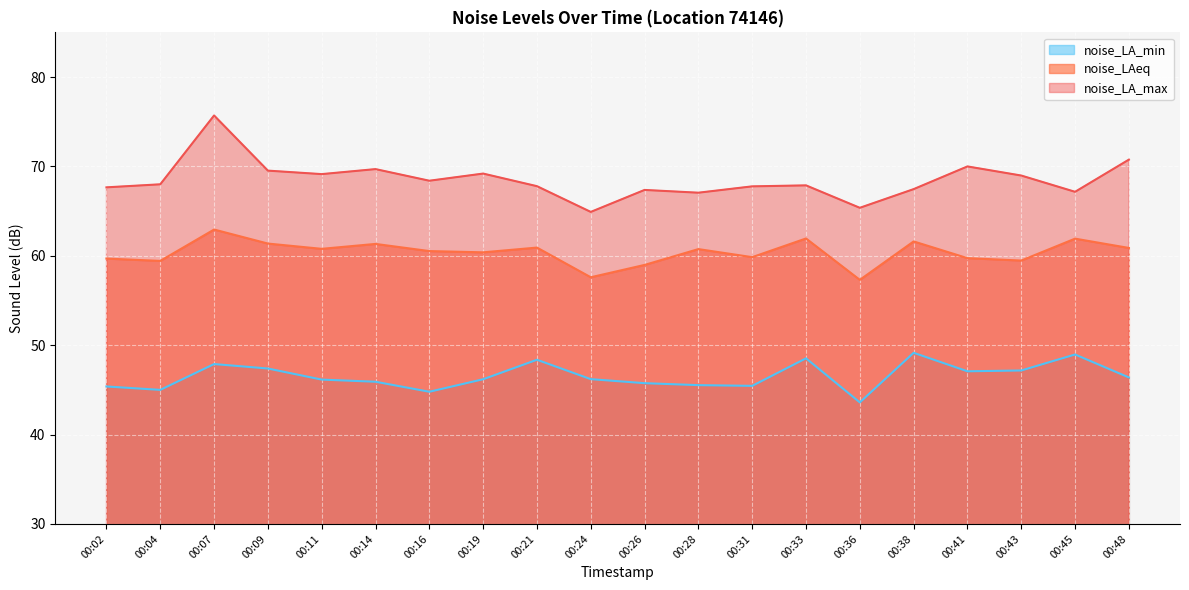

Reading right to left, transcribe all the data shown in this chart.

noise_LA_min: 46.4	49.0	47.2	47.1	49.1	43.6	48.5	45.5	45.5	45.8	46.2	48.4	46.2	44.8	45.9	46.1	47.4	47.9	45.0	45.4
noise_LAeq: 60.9	61.9	59.5	59.7	61.6	57.3	61.9	59.9	60.8	59.0	57.6	60.9	60.4	60.5	61.3	60.8	61.4	62.9	59.4	59.7
noise_LA_max: 70.8	67.2	69.0	70.0	67.5	65.4	67.9	67.8	67.1	67.4	64.9	67.8	69.2	68.4	69.7	69.1	69.5	75.7	68.0	67.7